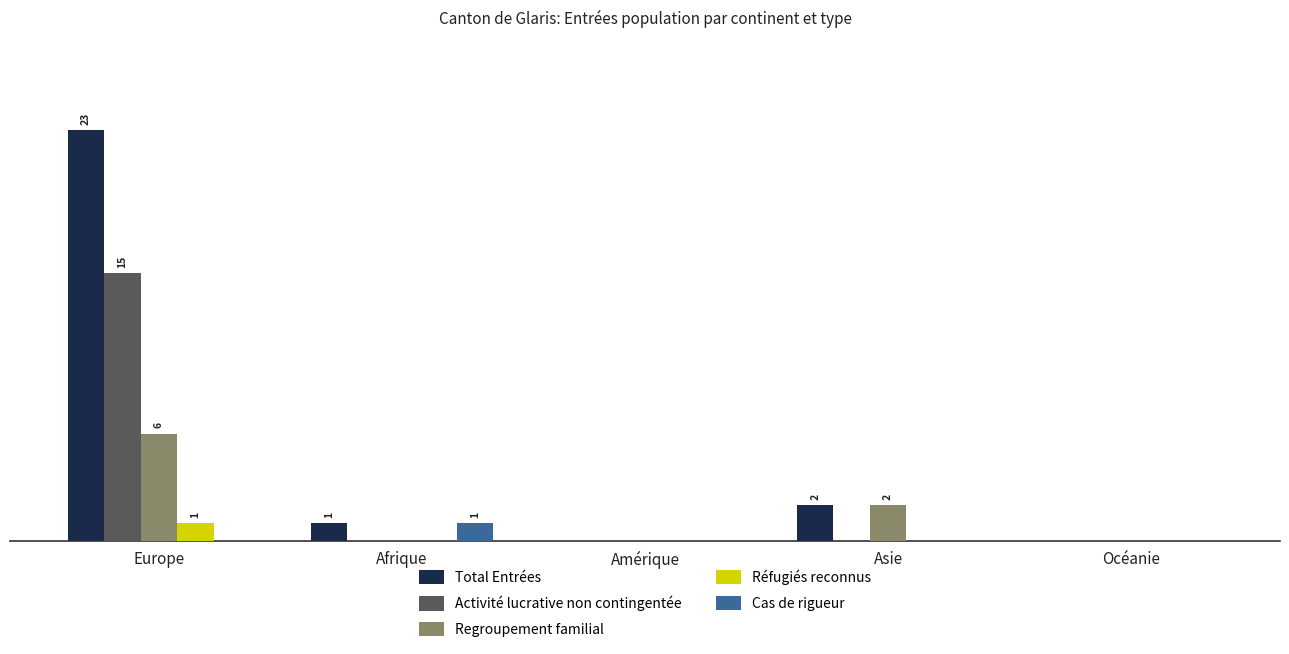

What is the difference between the highest and lowest values at Afrique?

1